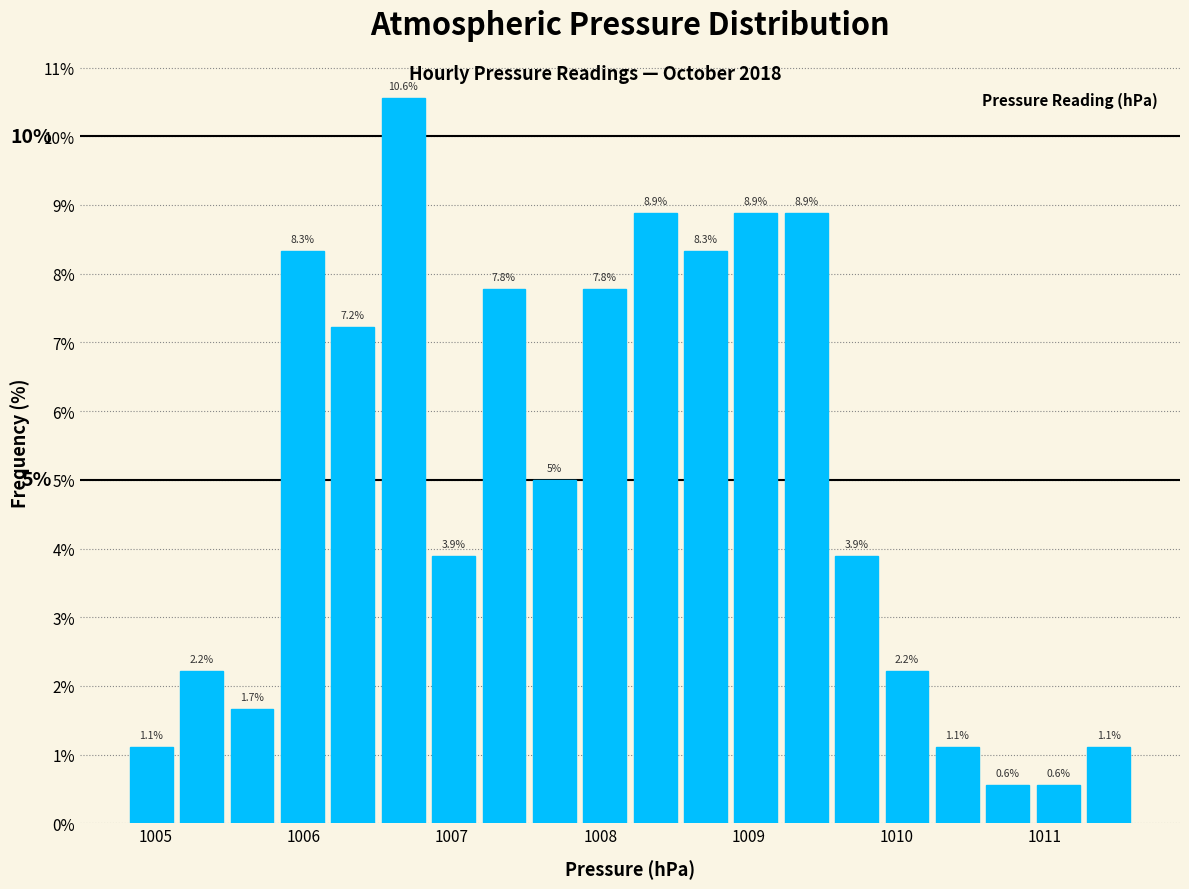

Around what value on the x-axis is the tallest bar? Give the approximate position of its centre, as read against the axis.

1006.7